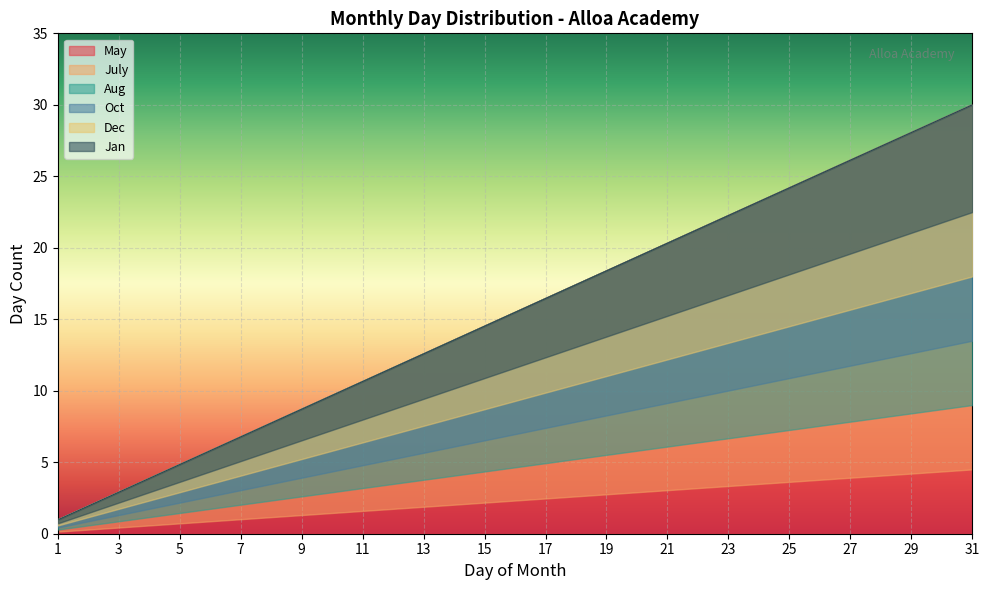

True or false: Aug has more than 1 interior local peaks.

False